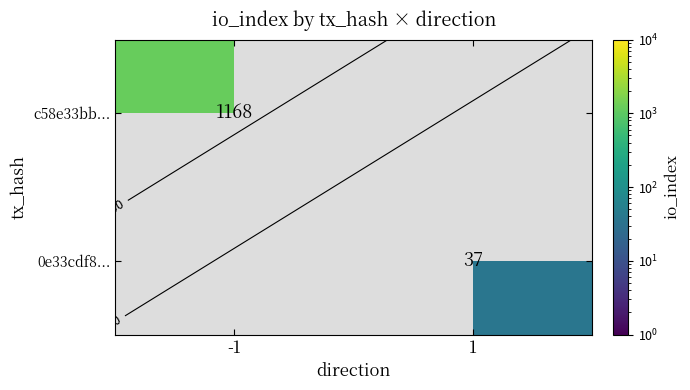

How many categories are shown in the chart?

2